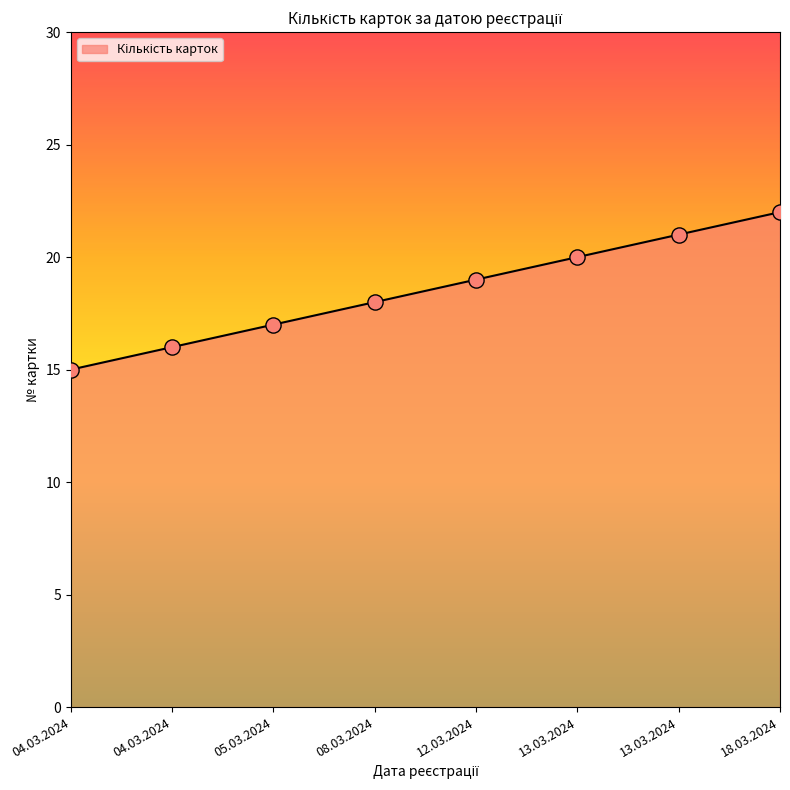

How many lines are shown in the chart?

1